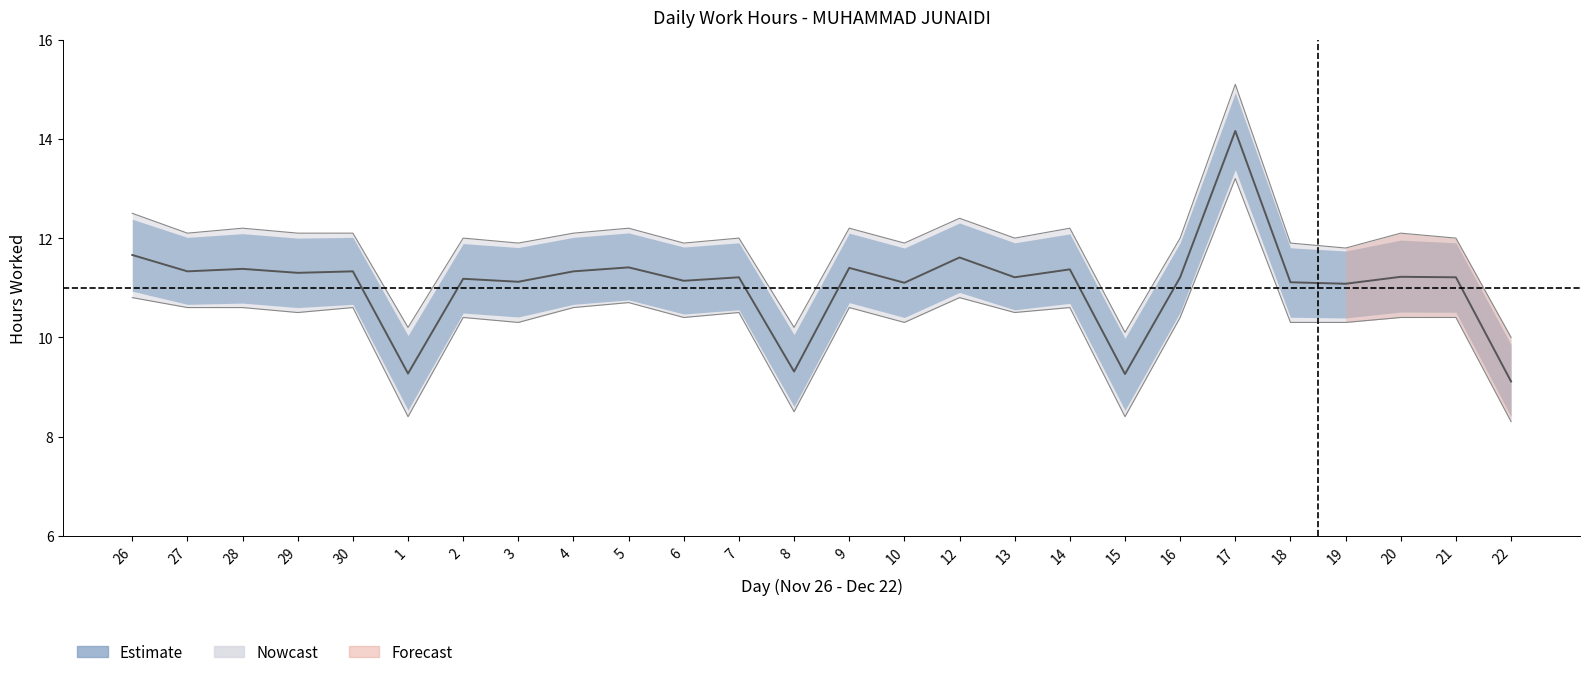

What is the total value across all series at 12?

34.8